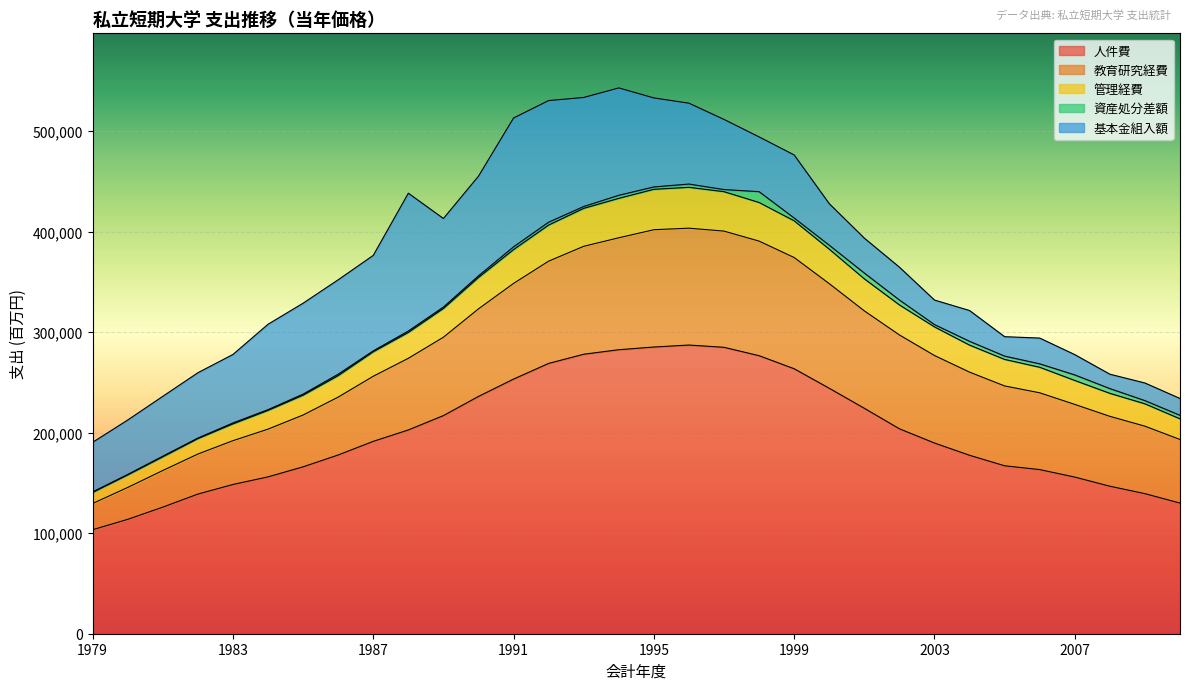

True or false: 人件費 and 管理経費 intersect in this chart.

False